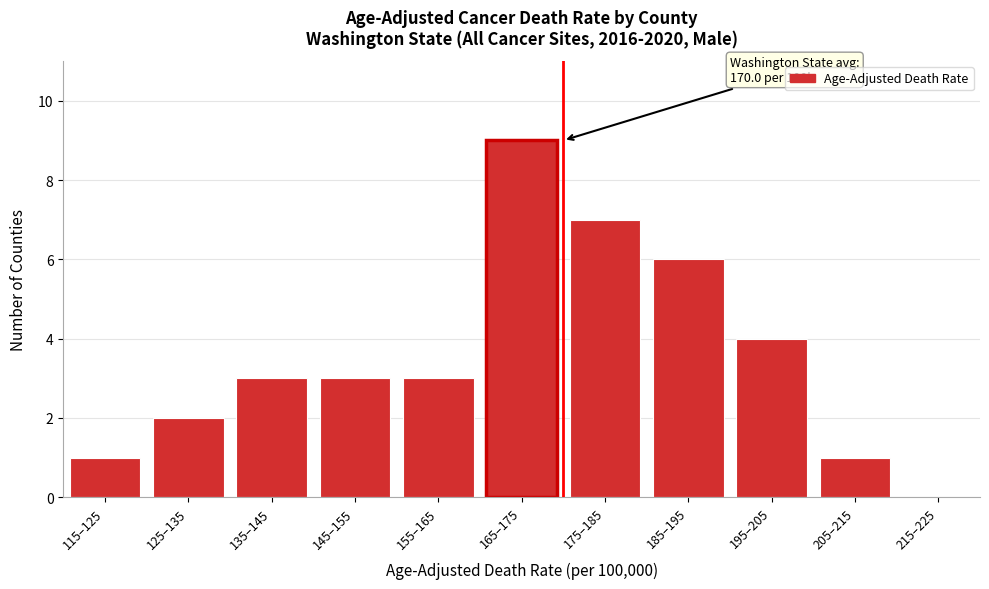

Reading left to right, what are all the values shown in this chart?

115–125=1	125–135=2	135–145=3	145–155=3	155–165=3	165–175=9	175–185=7	185–195=6	195–205=4	205–215=1	215–225=0